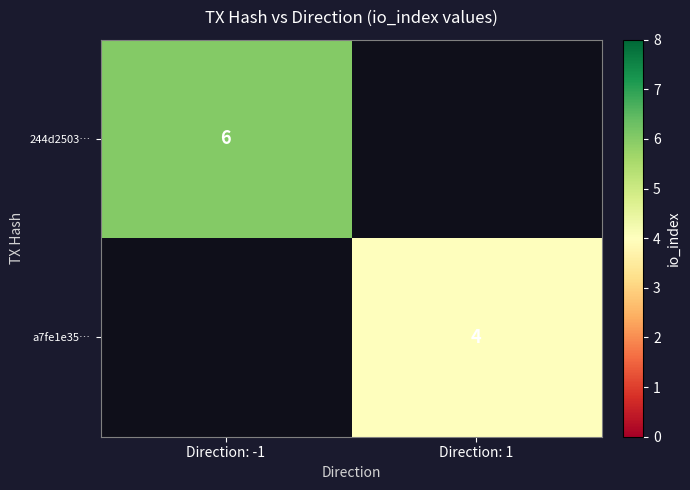

The value of 244d2503… at Direction: -1 is 4. True or false?

False